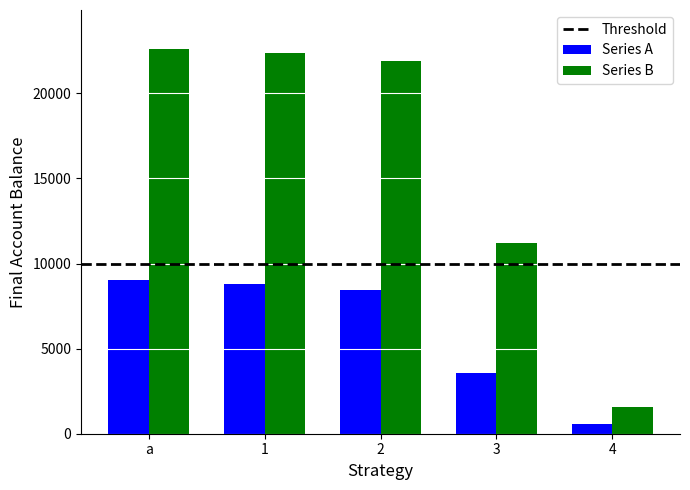

The value of Series B at 3 is 11199. True or false?

True